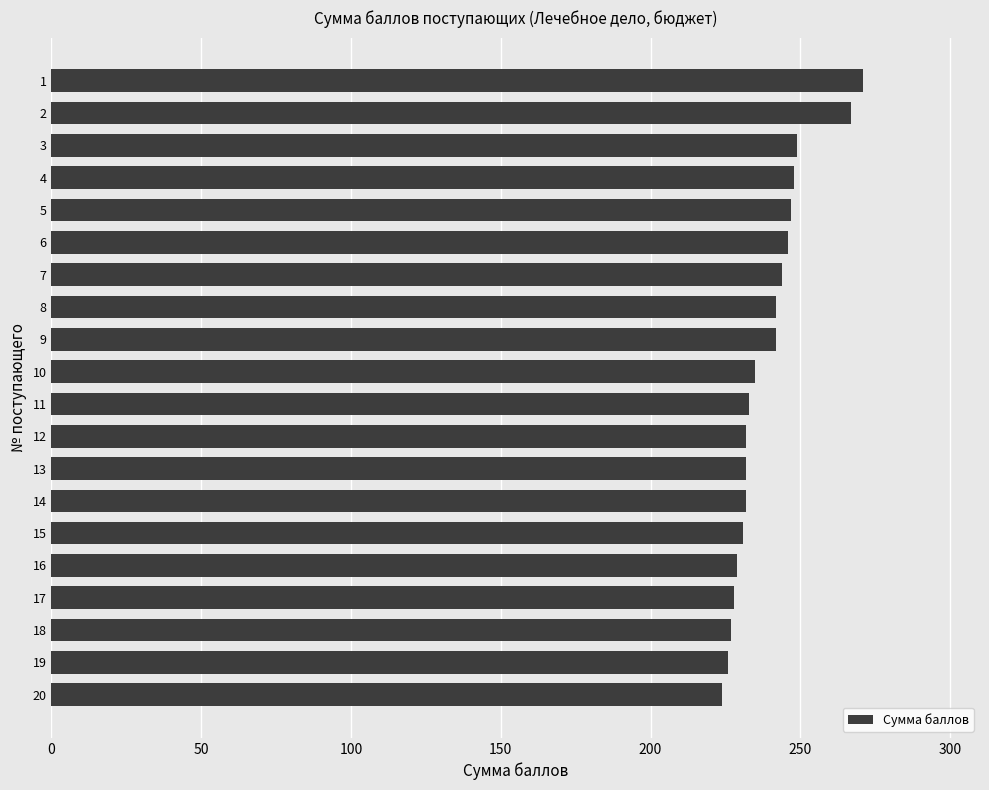

What is the sum of the values at 12 and 9?

474